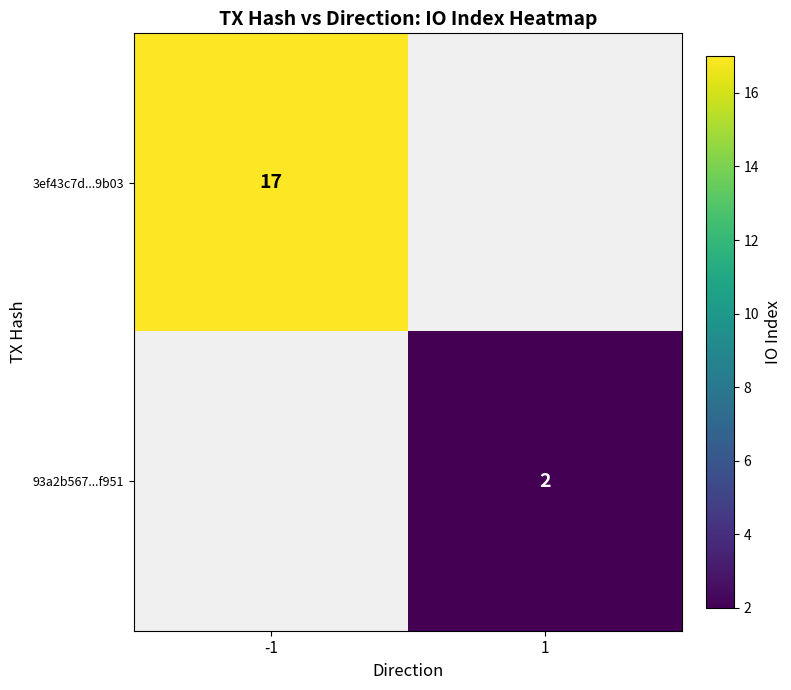

True or false: 3ef43c7d...9b03 has a value of 17 at -1.

True